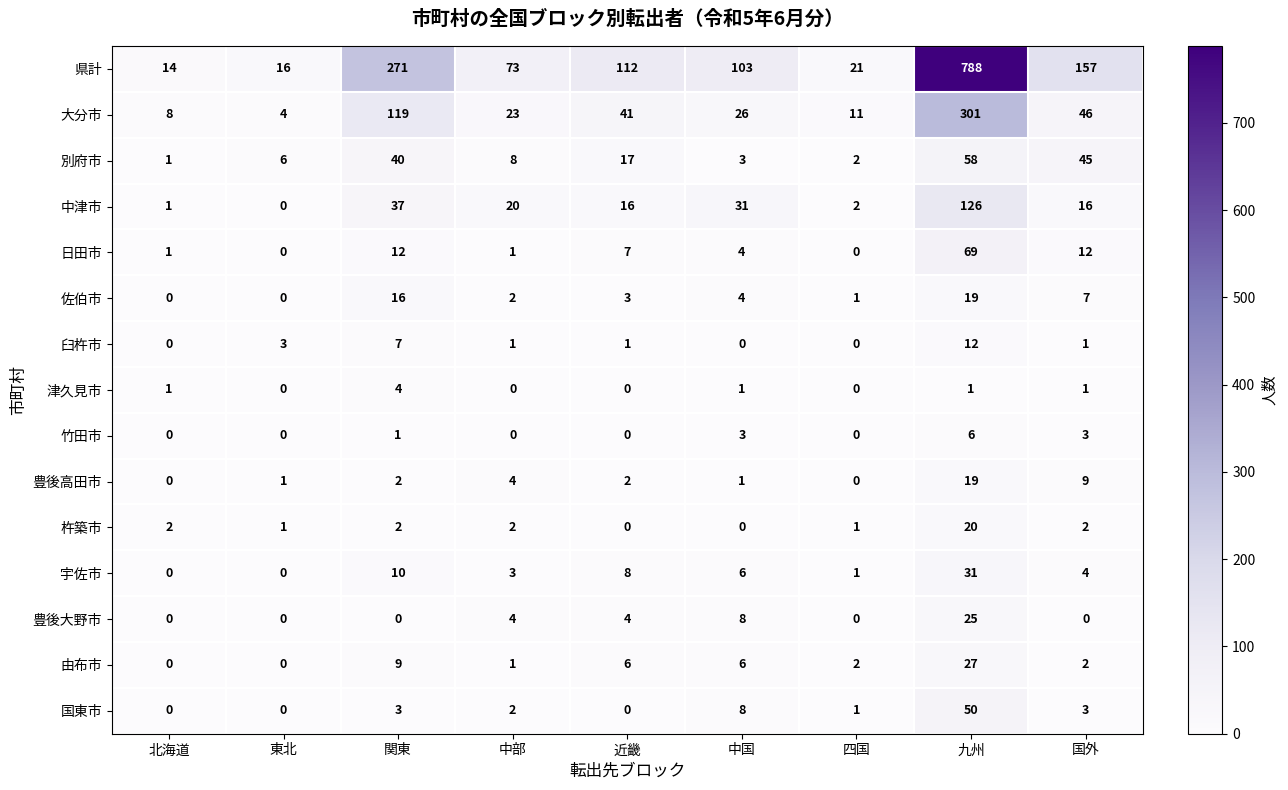

How many values in 日田市 are above zero?

7